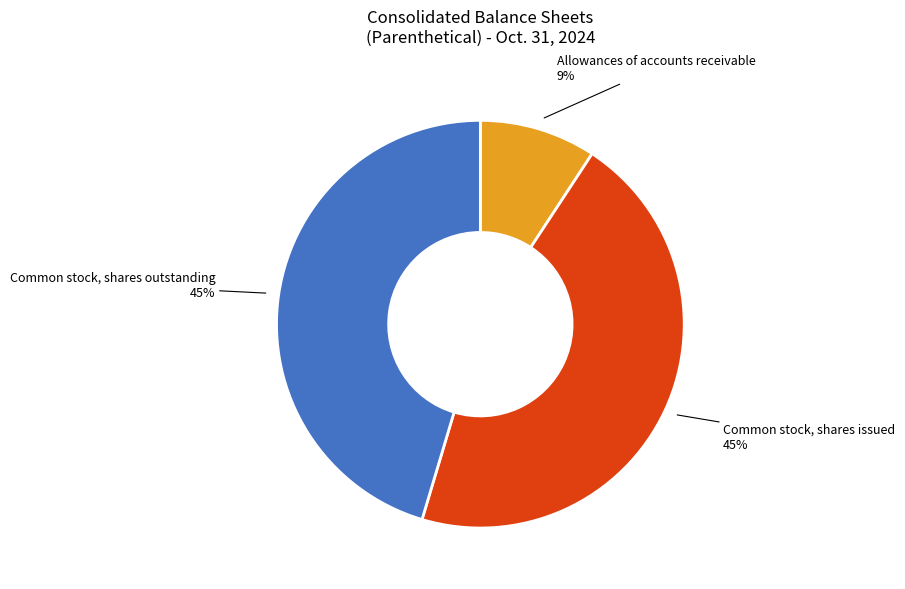

Is there a majority slice in this chart?

No